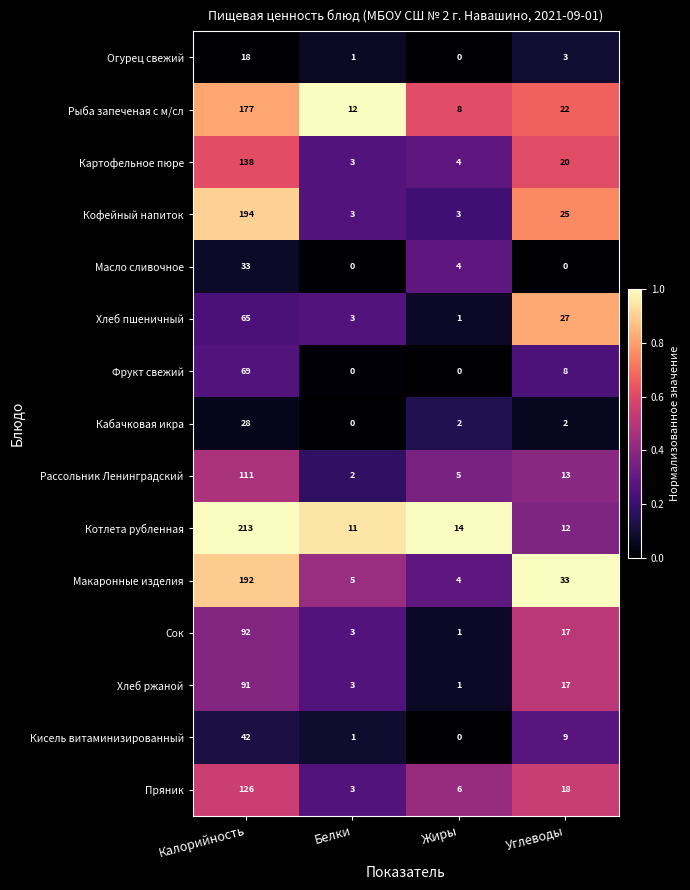

Which series has the largest total across all categories?

Котлета рубленная